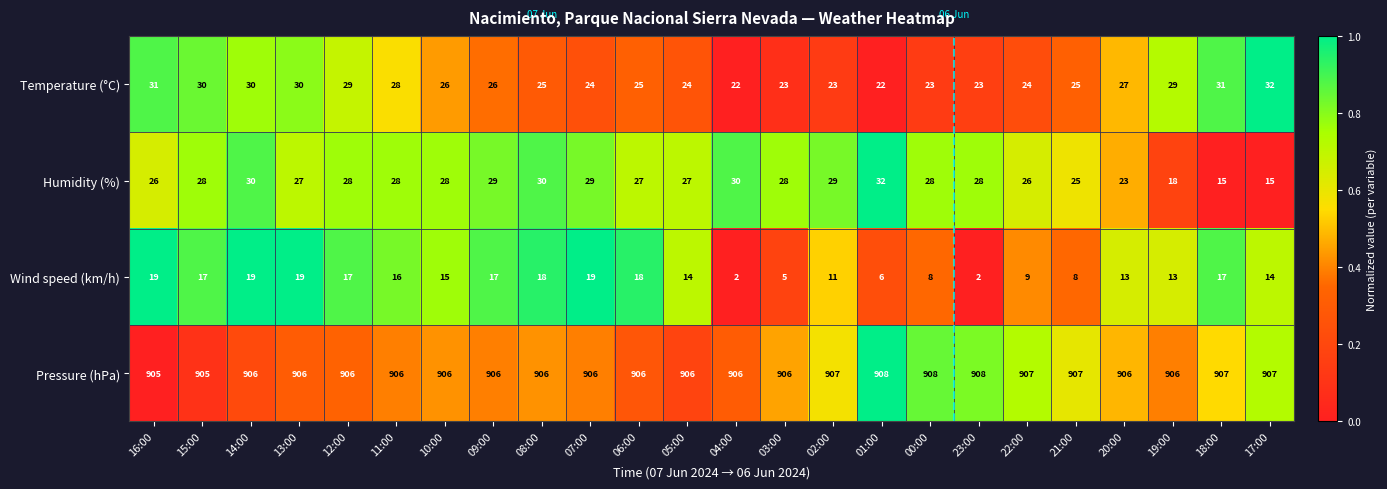

Which category has the highest value in the Humidity (%) series?

01:00